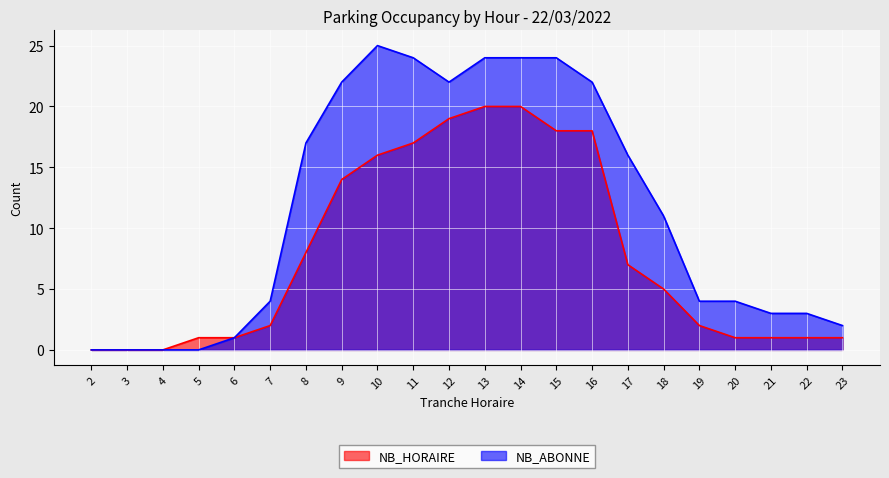

What is the sum of the NB_ABONNE values at 17 and 13?

40